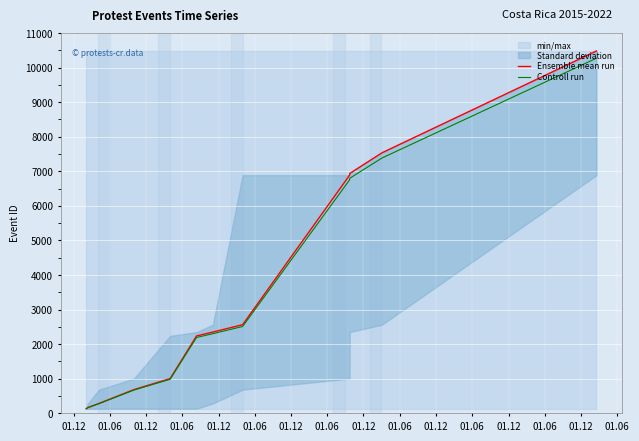

Which category has the highest value in the Ensemble mean run series?

01.06